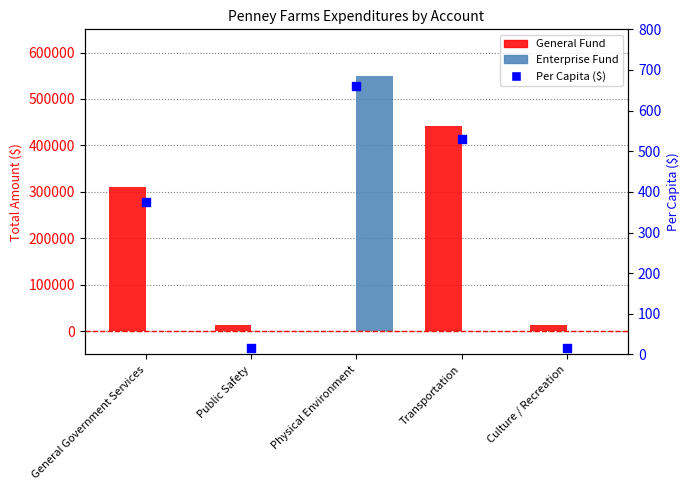

Which series has the largest total across all categories?

General